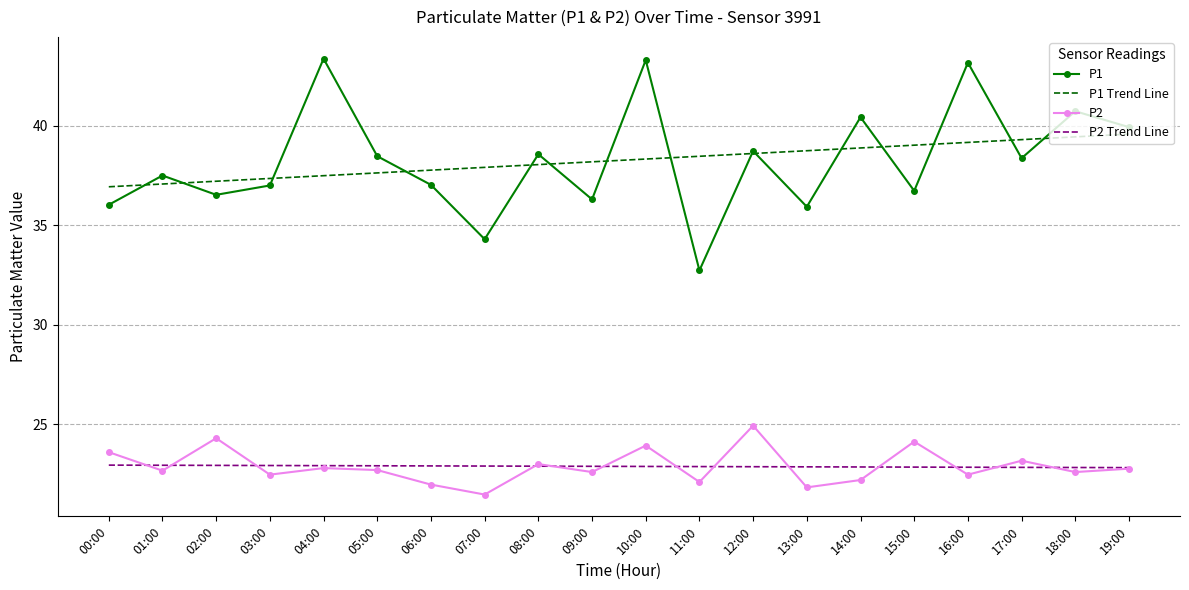

What is the spread (max minus min) of values at 11:00?

16.4